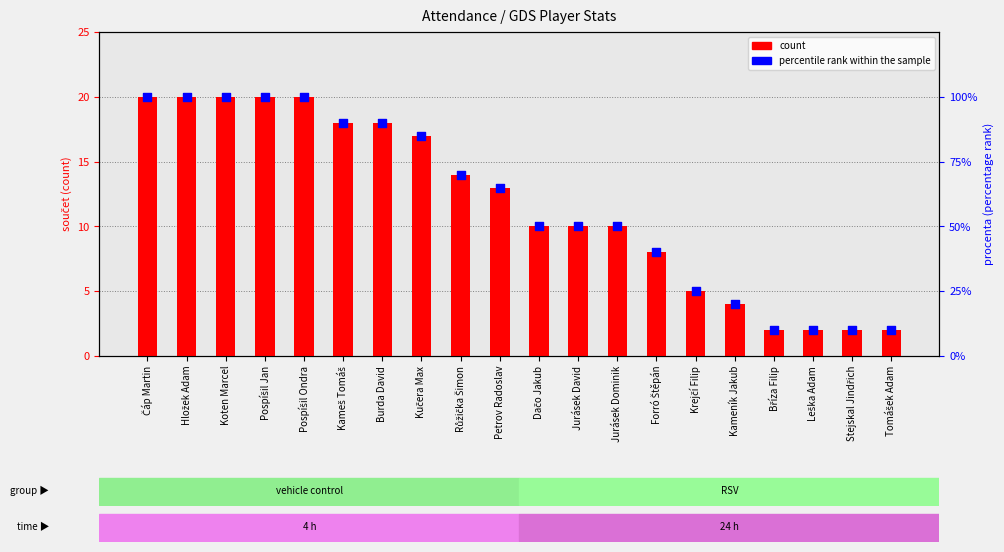

What are all the series names shown in the legend?

count, percentile rank within the sample